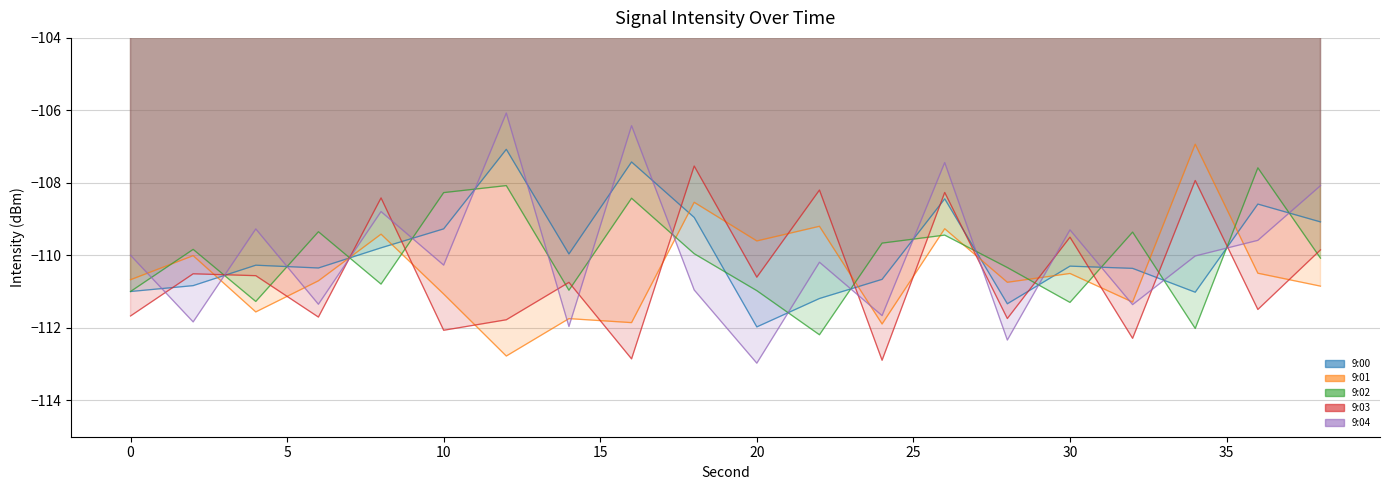

Which series ends up on top after the final intersection of 9:02 and 9:01?

9:02